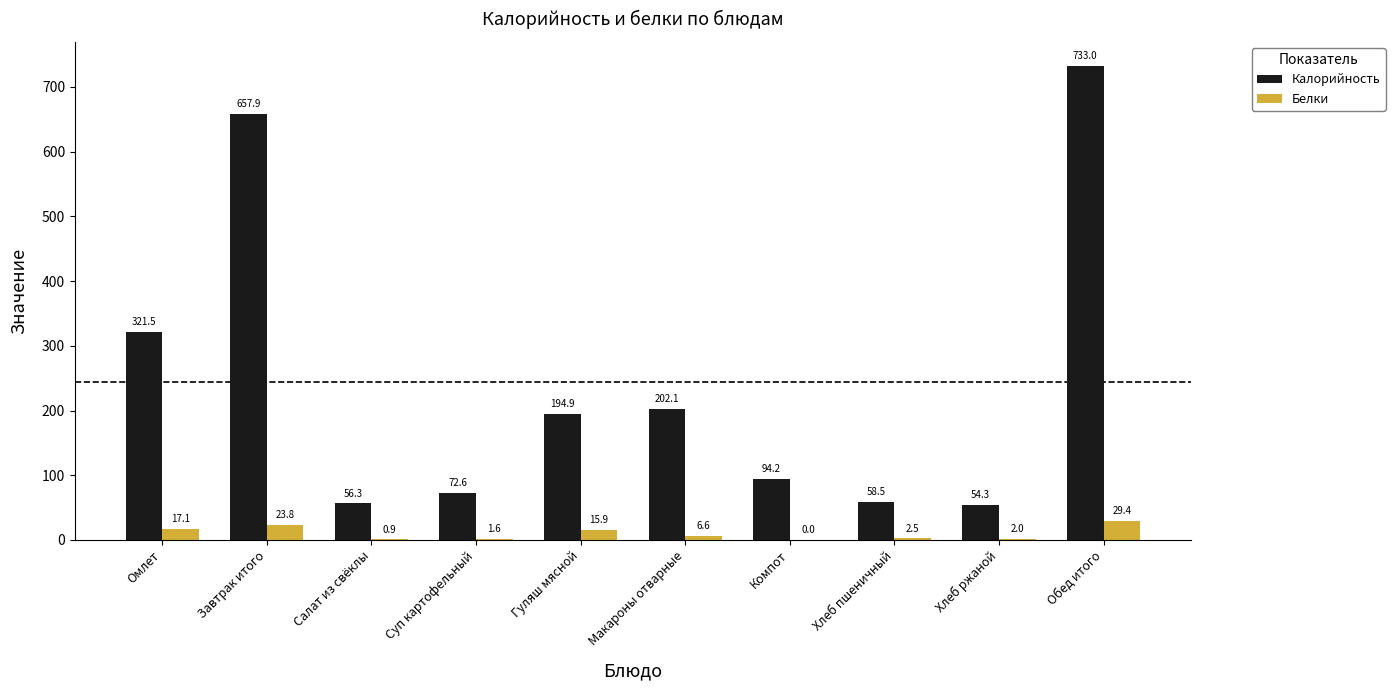

What are all the series names shown in the legend?

Калорийность, Белки